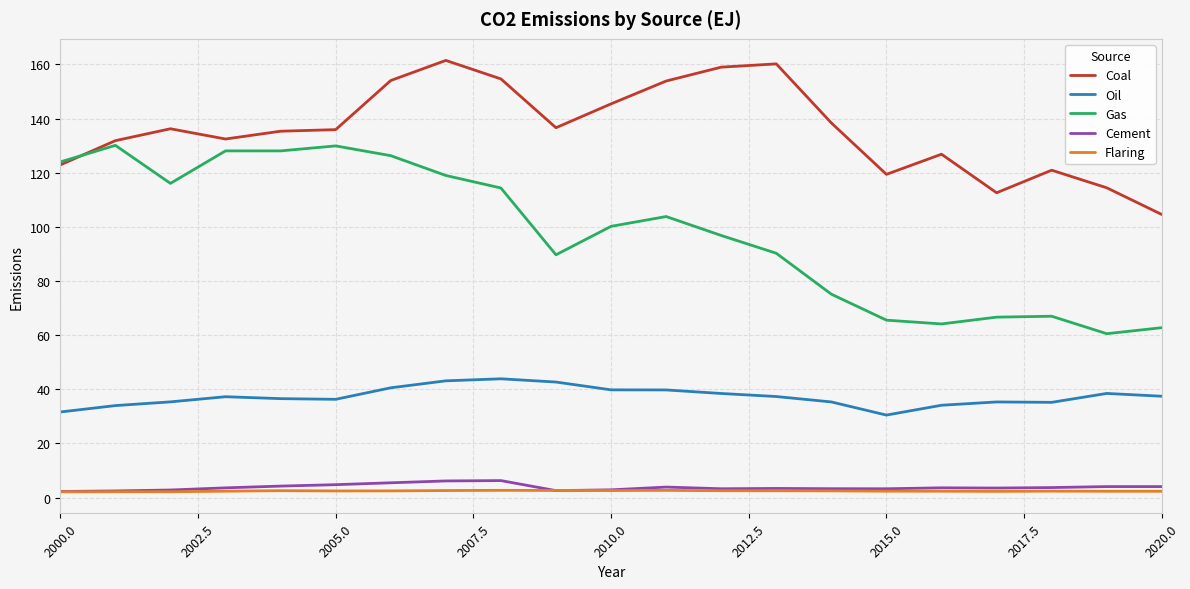

What is the minimum value for Oil?

30.5